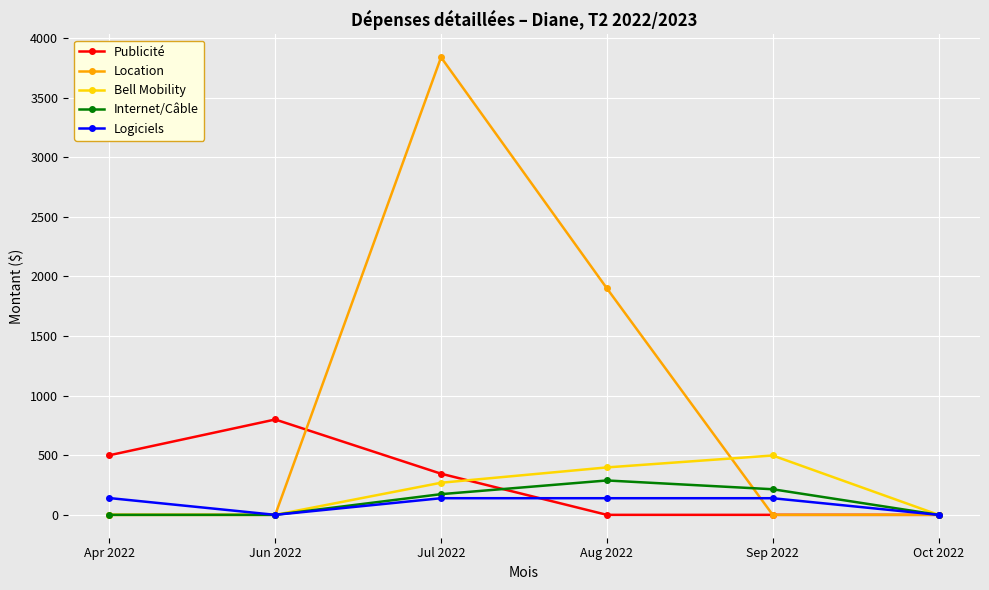

How many values in the Bell Mobility series are below 269?

3